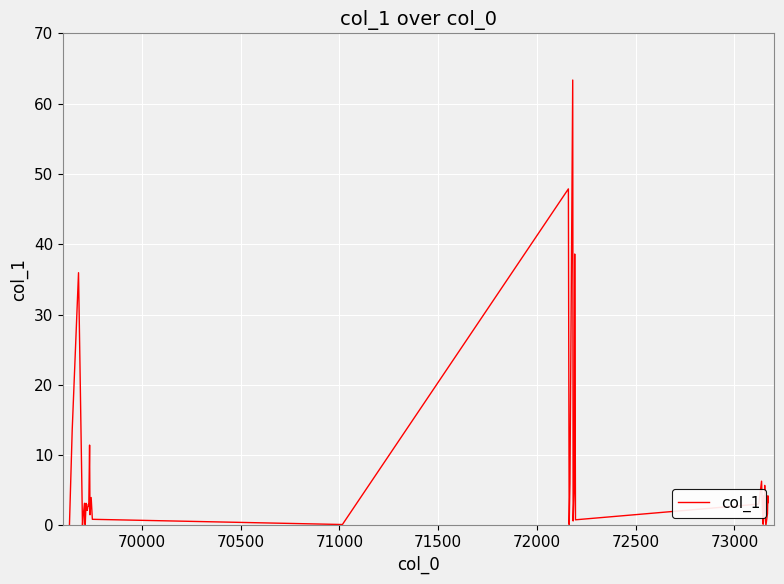

What is the greatest value displayed?

63.4